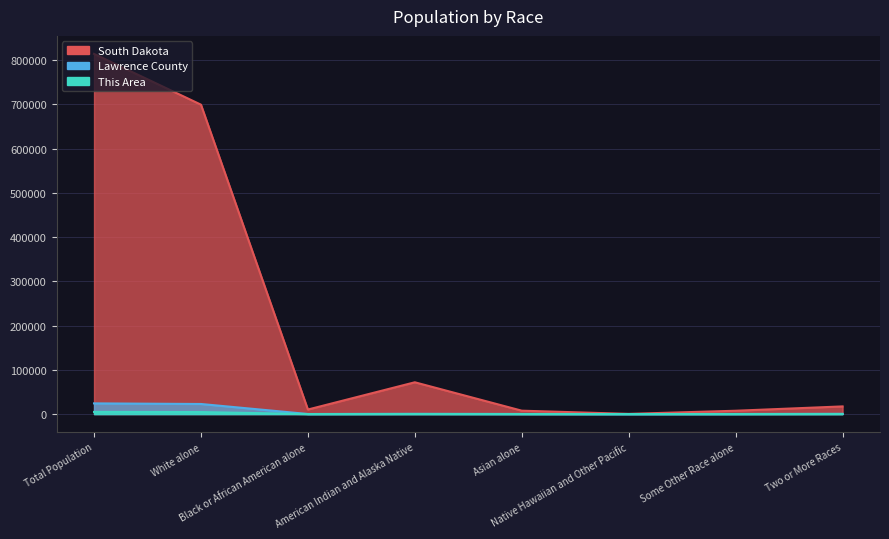

At Asian alone, list the series in order from smallest to largest.

This Area, Lawrence County, South Dakota